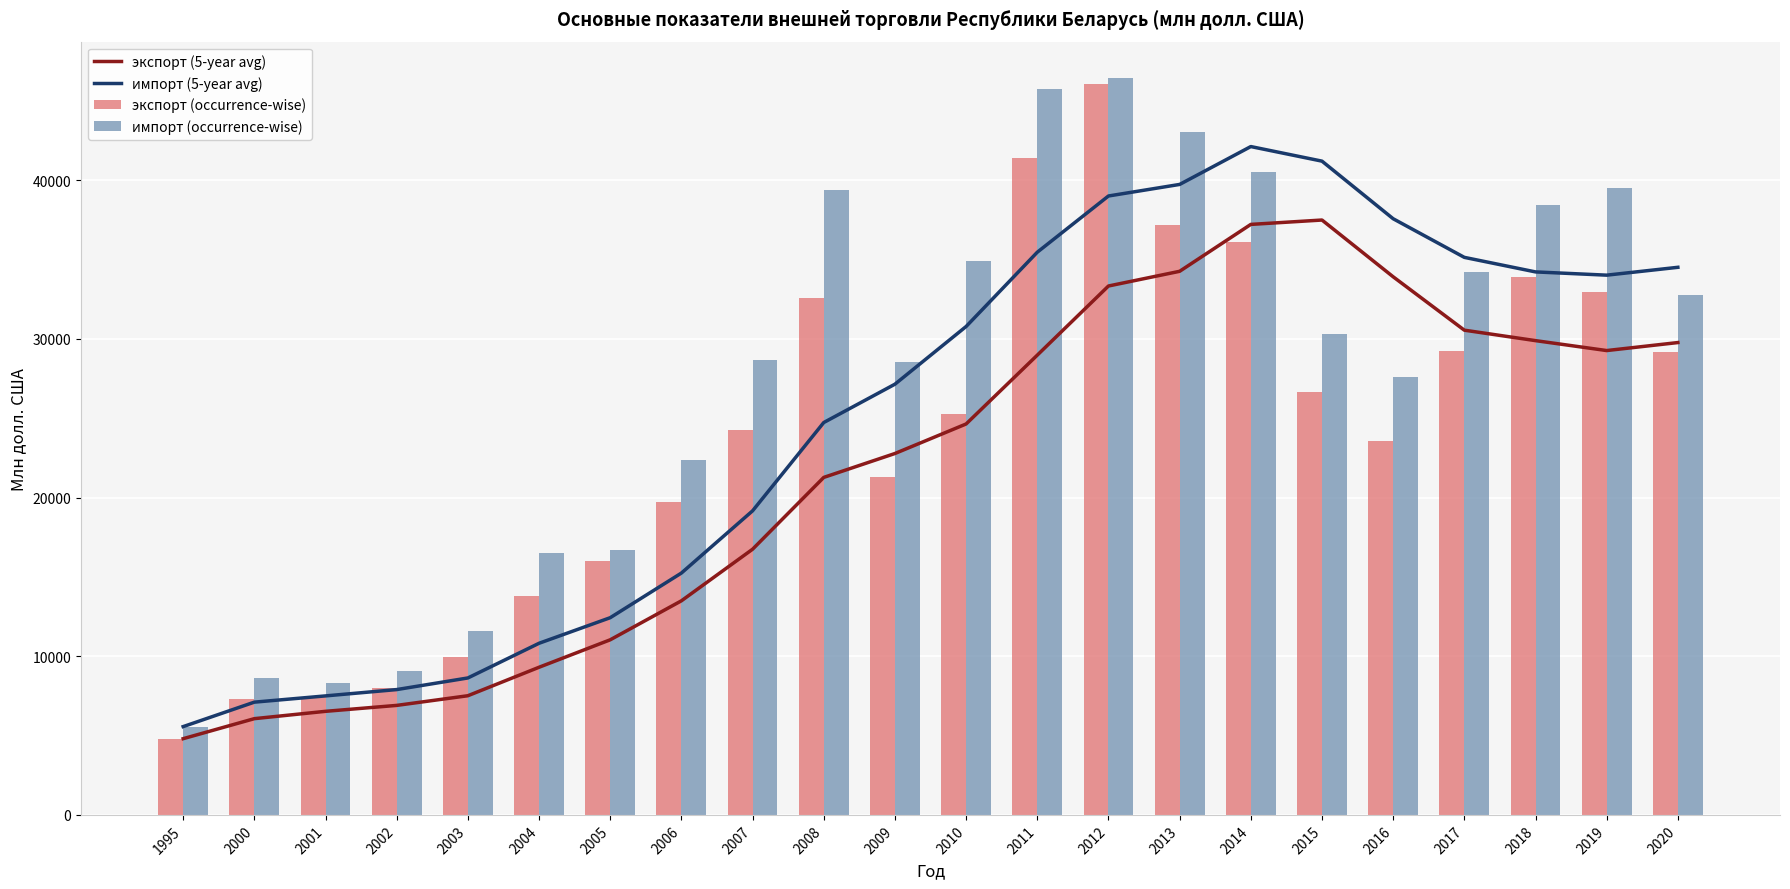

The value of экспорт (5-year avg) at 2010 is 24633.6. True or false?

True